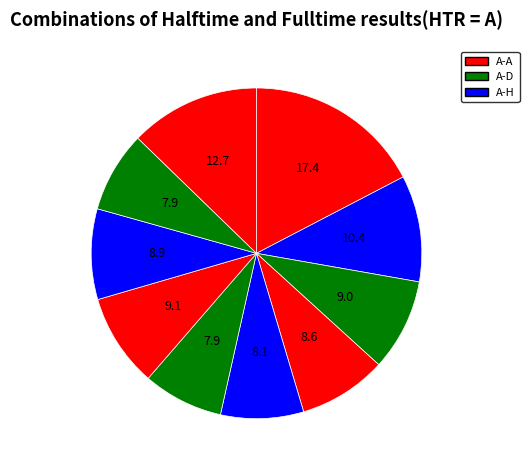

Count the number of slices in the pie.

10